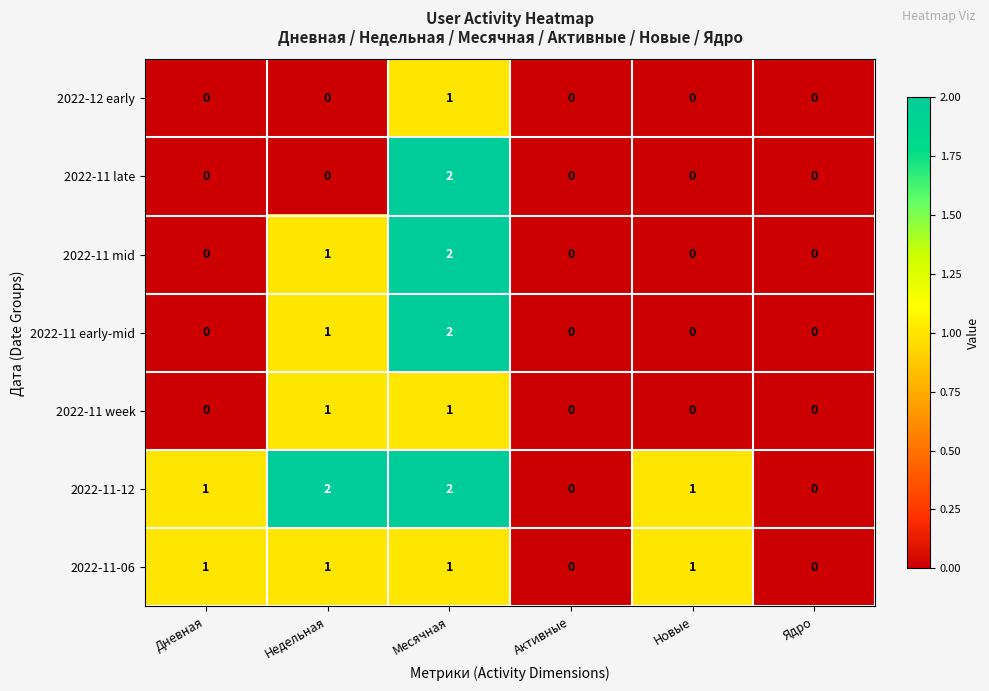

True or false: 2022-11 early-mid has a value of 1 at Недельная.

True